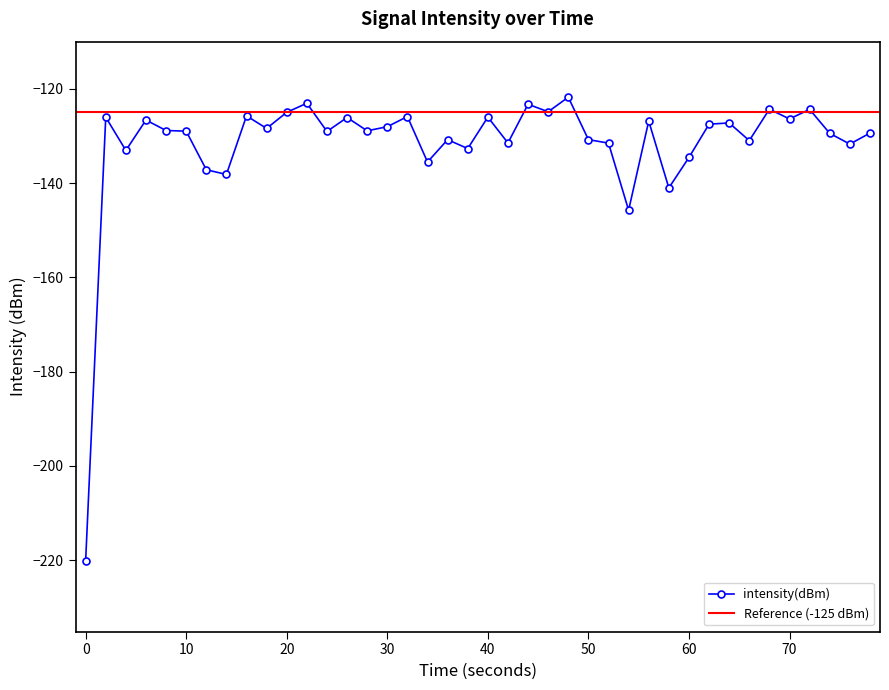

The intensity(dBm) series shows -59.1 at 20. True or false?

False